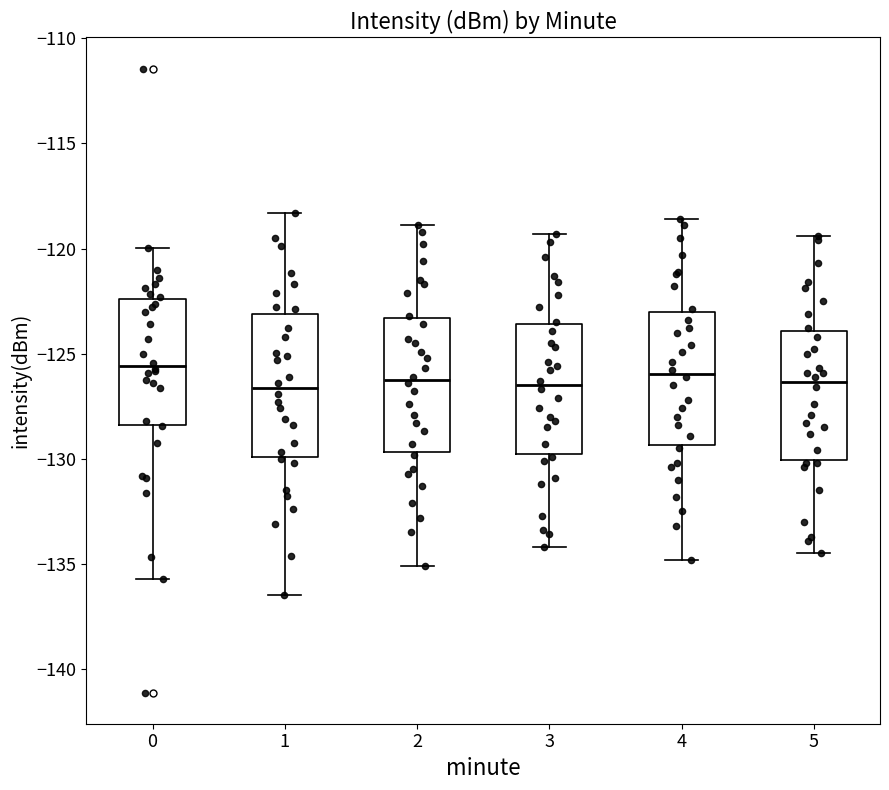

Where is the upper edge of the box at x = 1 on the y-axis? The values are not printed on the chart, so give them approximately, as read against the axis.

-123.0